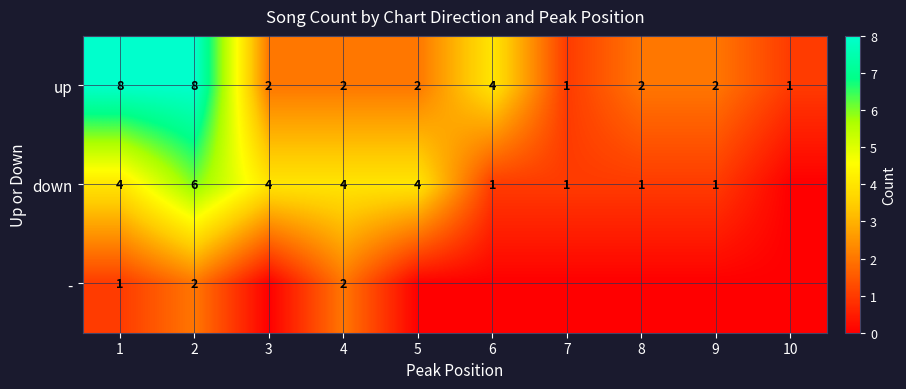

At which label is up closest to 4?

6